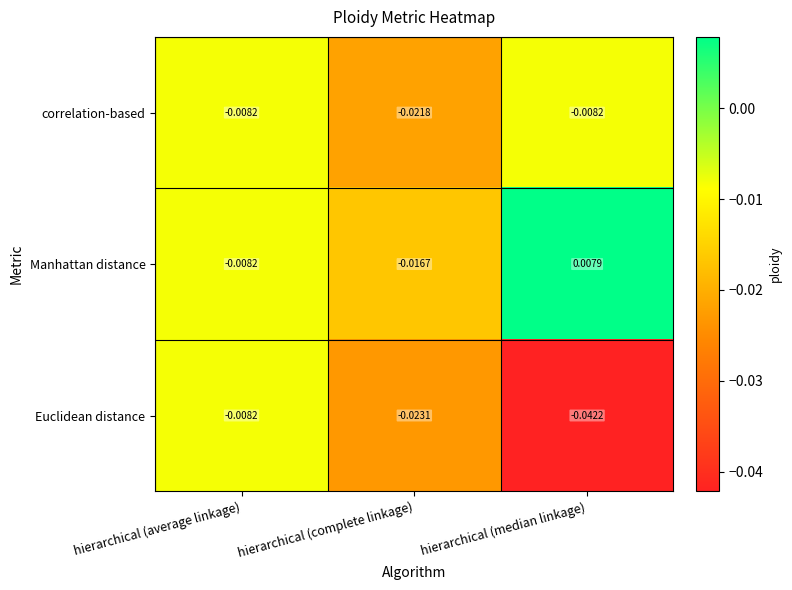

Rank the categories by Manhattan distance value from lowest to highest.

hierarchical (complete linkage), hierarchical (average linkage), hierarchical (median linkage)